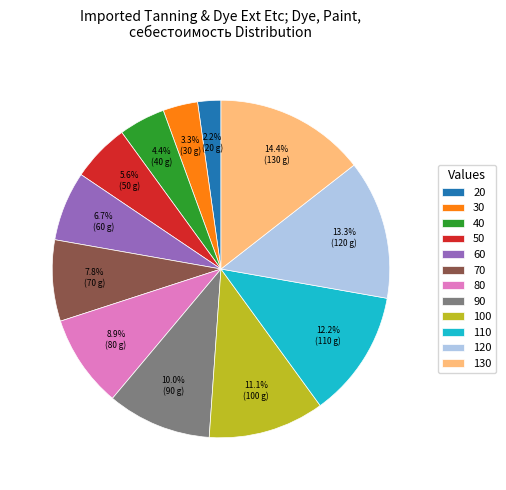

To the nearest percent, what percentage of the pie is 80?

9%